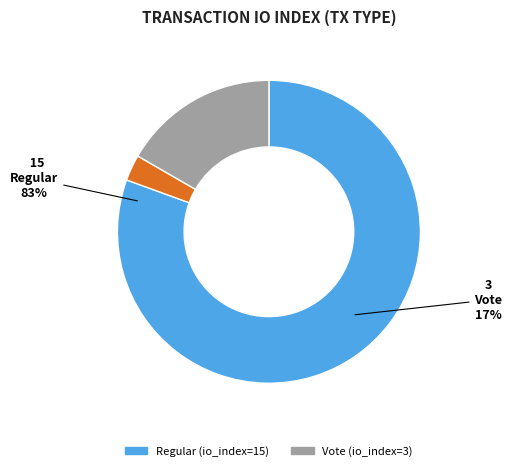

To the nearest percent, what percentage of the pie is Vote (io_index=3)?

17%